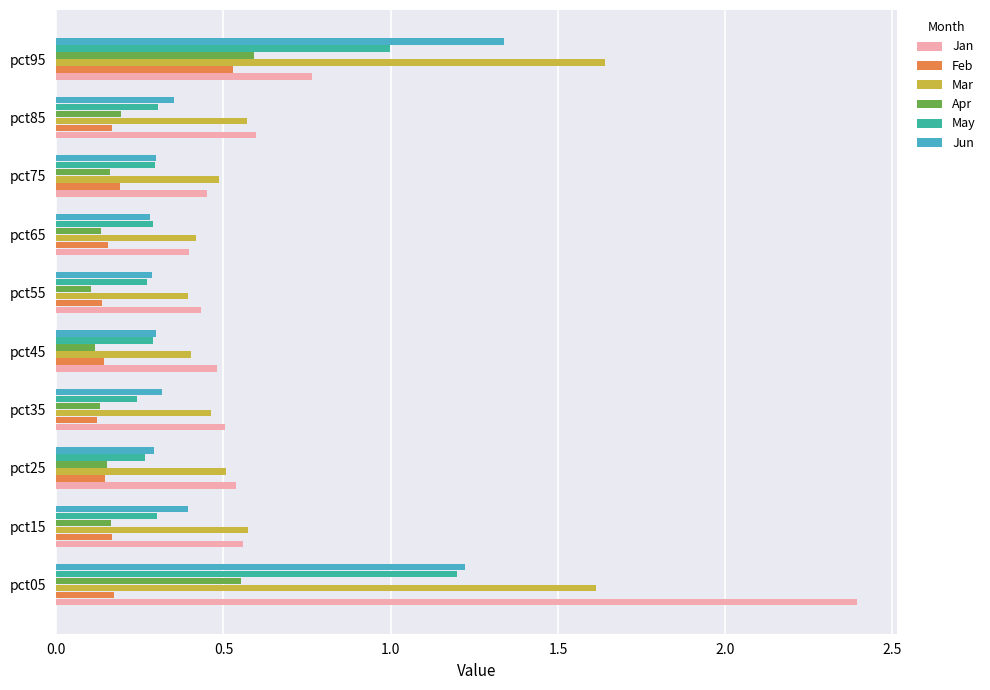

At which category does the chart reach its peak across all series?

pct05